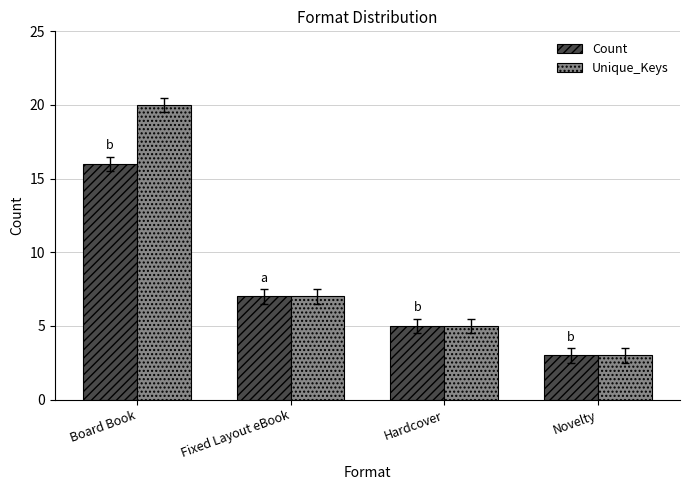

Reading left to right, list all the values displayed in this chart.

Count: Board Book=16	Fixed Layout eBook=7	Hardcover=5	Novelty=3
Unique_Keys: Board Book=20	Fixed Layout eBook=7	Hardcover=5	Novelty=3